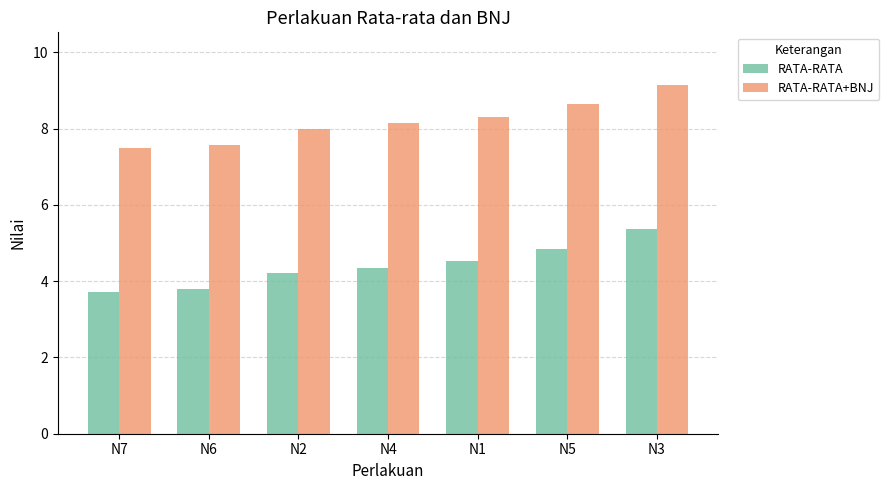

Which series has the largest total across all categories?

RATA-RATA+BNJ